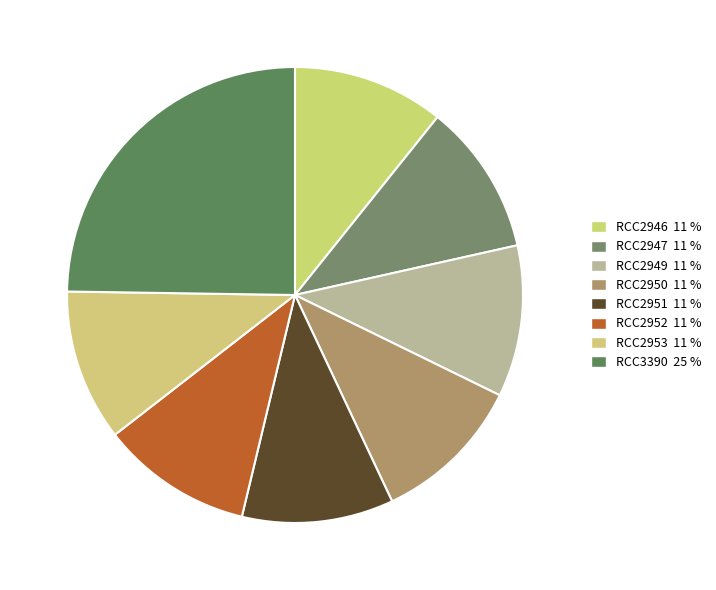

Which slice is the smallest?

RCC2949